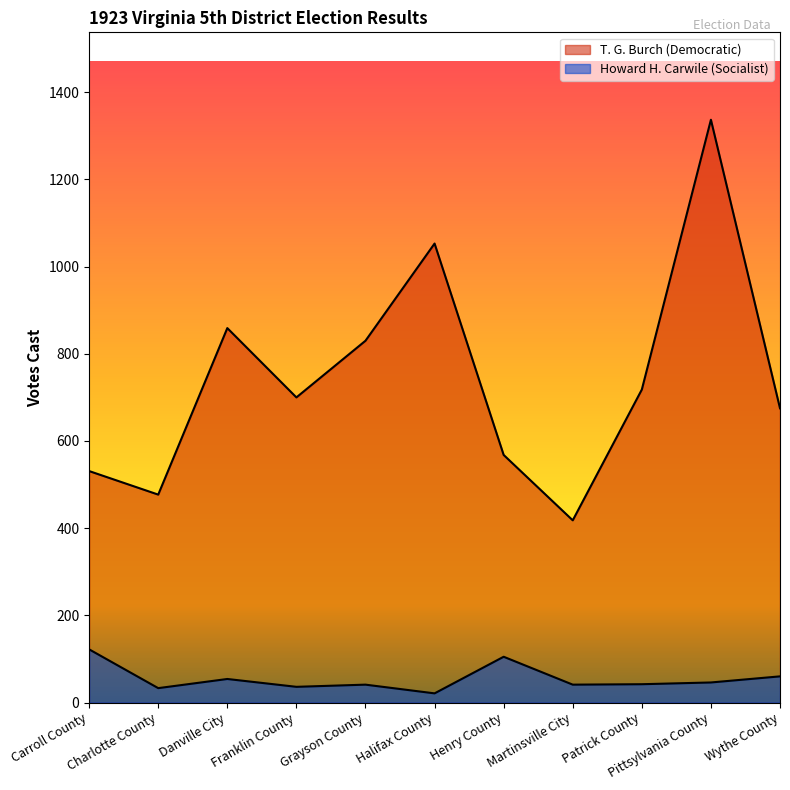

At which category is the sum across all series the highest?

Pittsylvania County